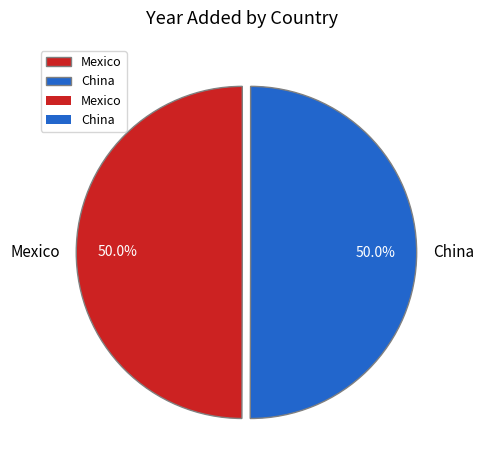

What is the ratio of the value at Mexico to the value at China?

1.0